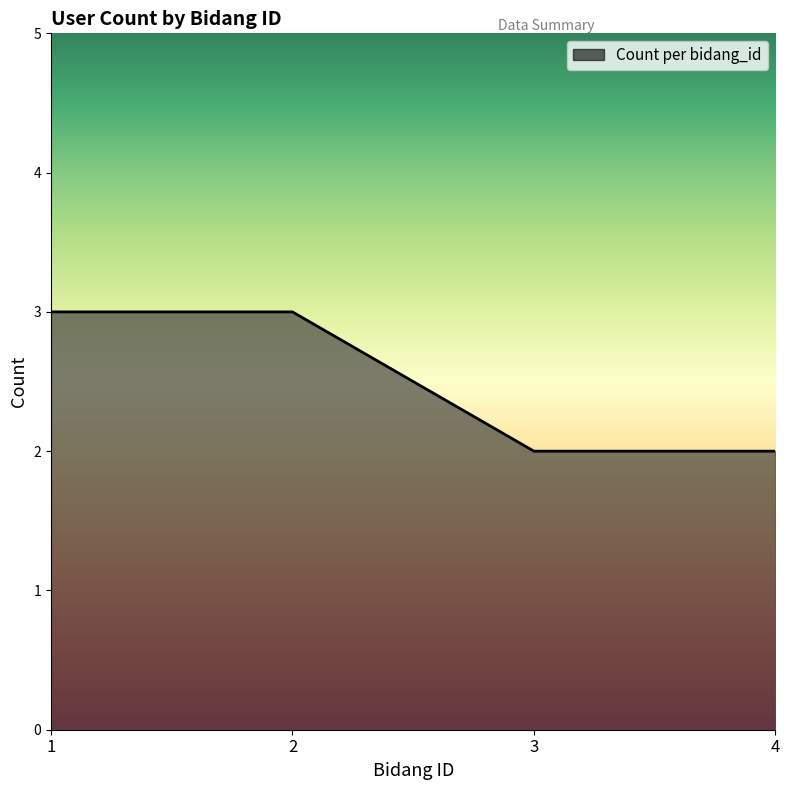

What is the sum of the values at 1 and 4?

5